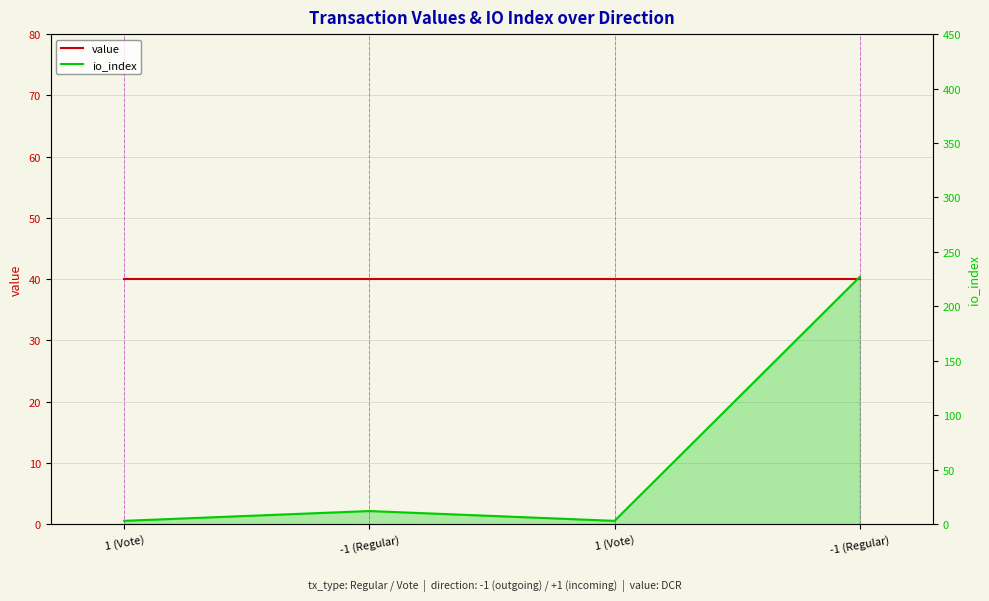

How many data points does each series have?

4